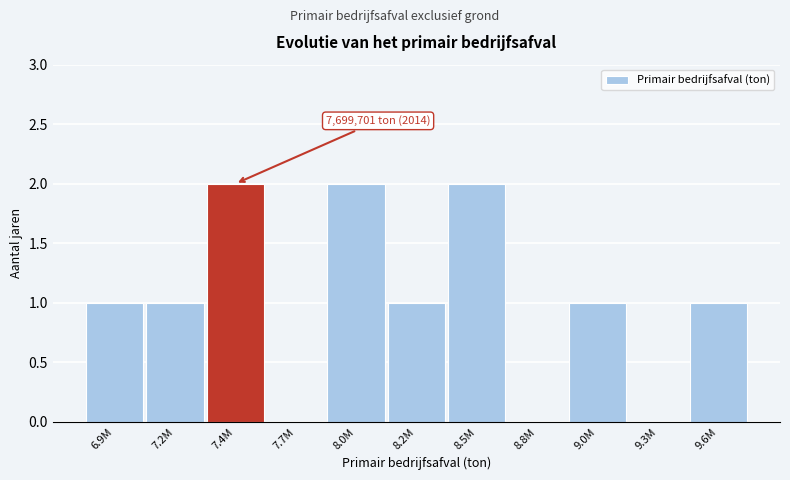

Reading right to left, what are all the values shown in this chart?

9.6M=1	9.3M=0	9.0M=1	8.8M=0	8.5M=2	8.2M=1	8.0M=2	7.7M=0	7.4M=2	7.2M=1	6.9M=1